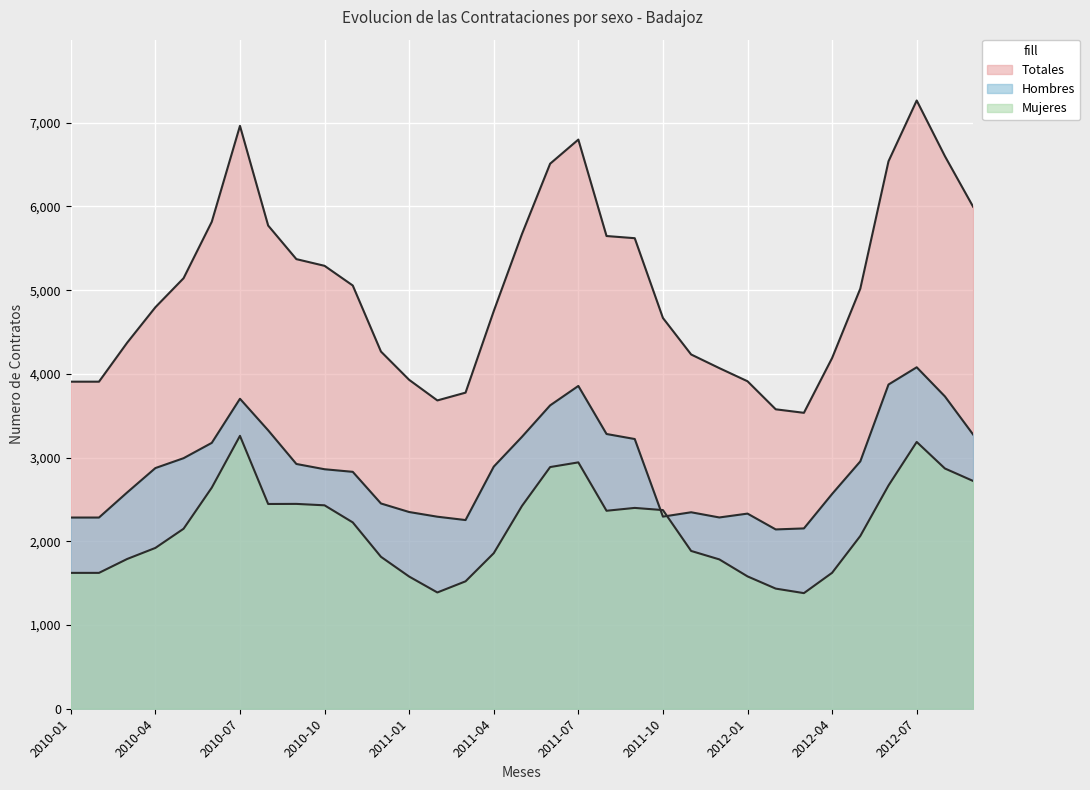

What is the average value of the Mujeres series?

2161